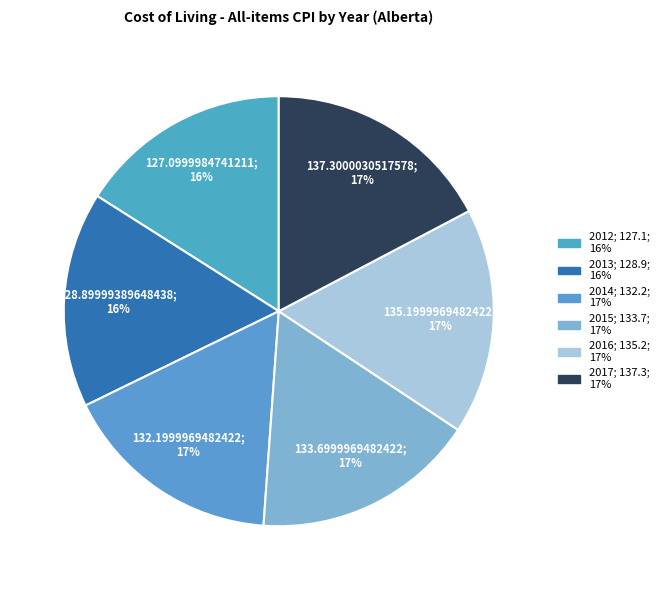

Is it true that 2017 is 17% of the pie?

True